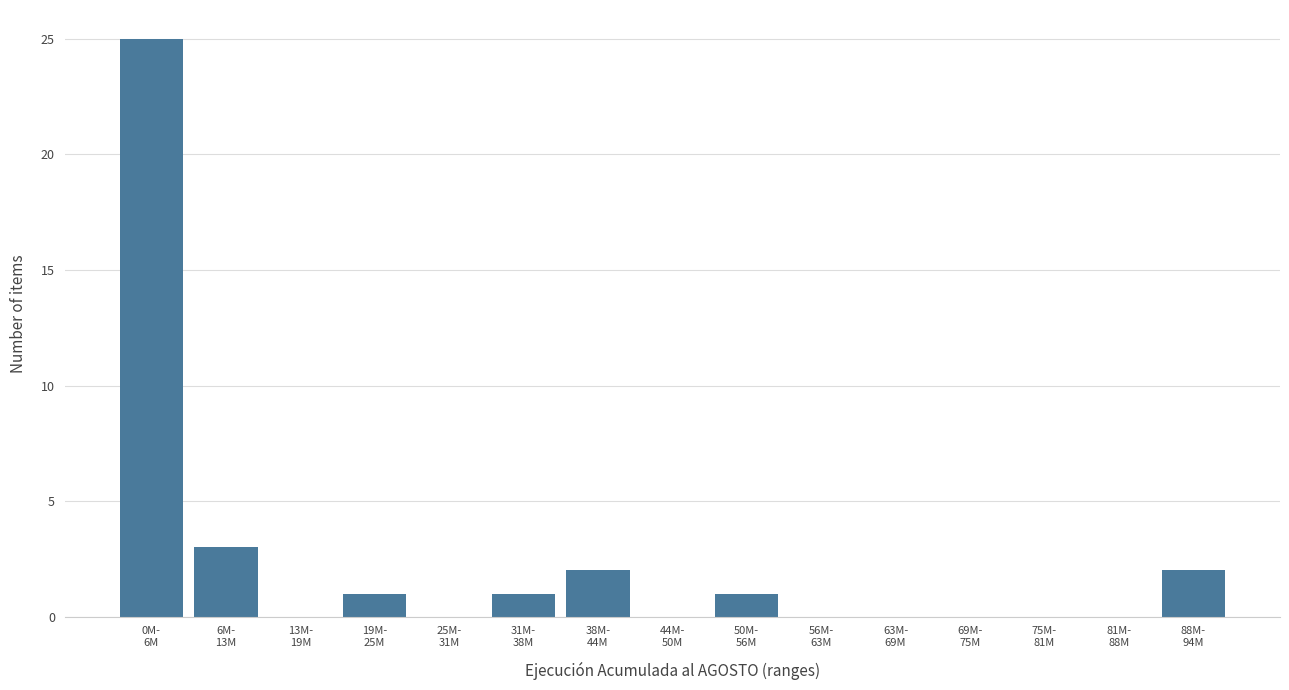

What is the maximum value shown in the chart?

25